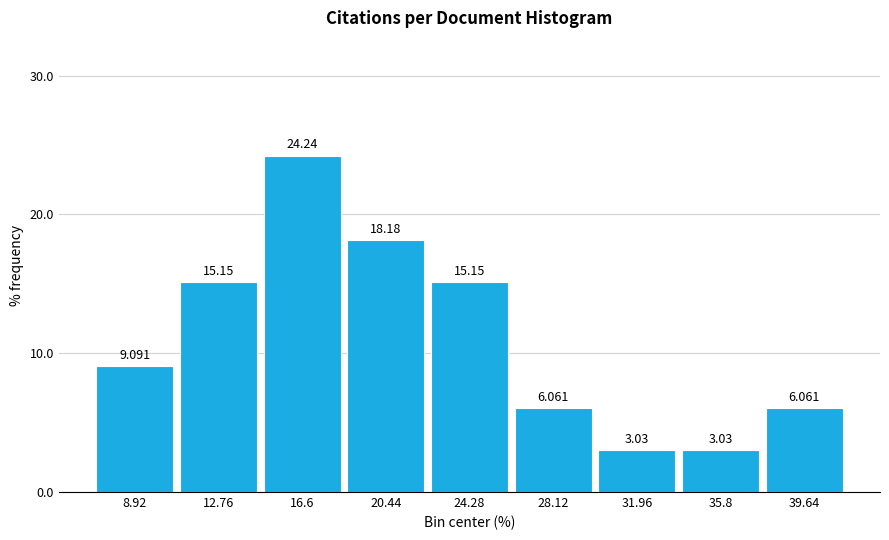

Over which range of the x-axis is the bar tallest?

14.5 to 18.5